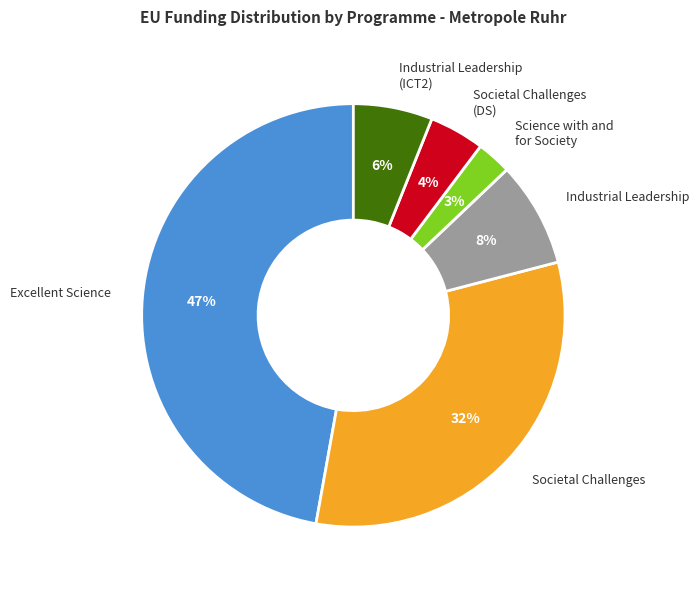

To the nearest percent, what portion does Science with and for Society represent?

3%